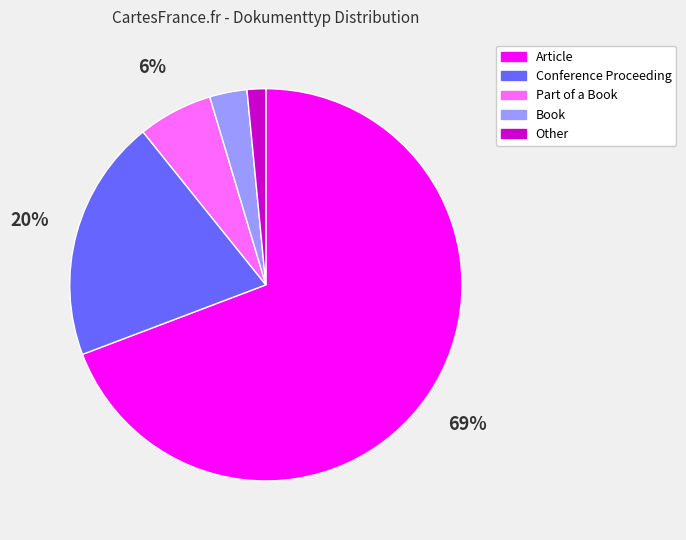

What percentage is the Conference Proceeding slice, to the nearest percent?

20%